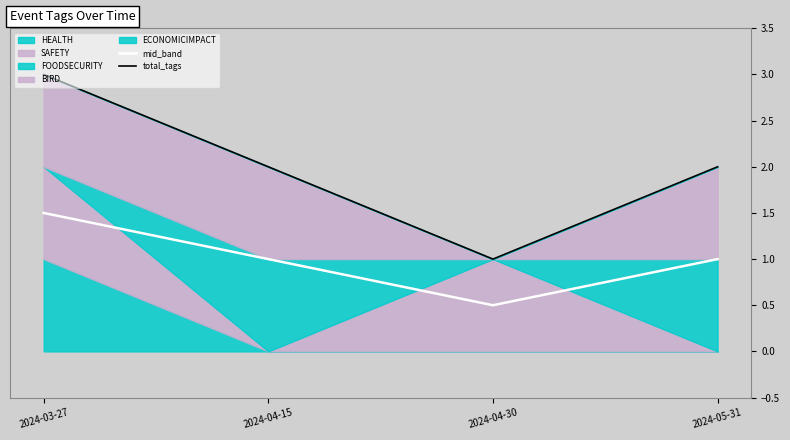

Which category has the highest value in the total_tags series?

2024-03-27